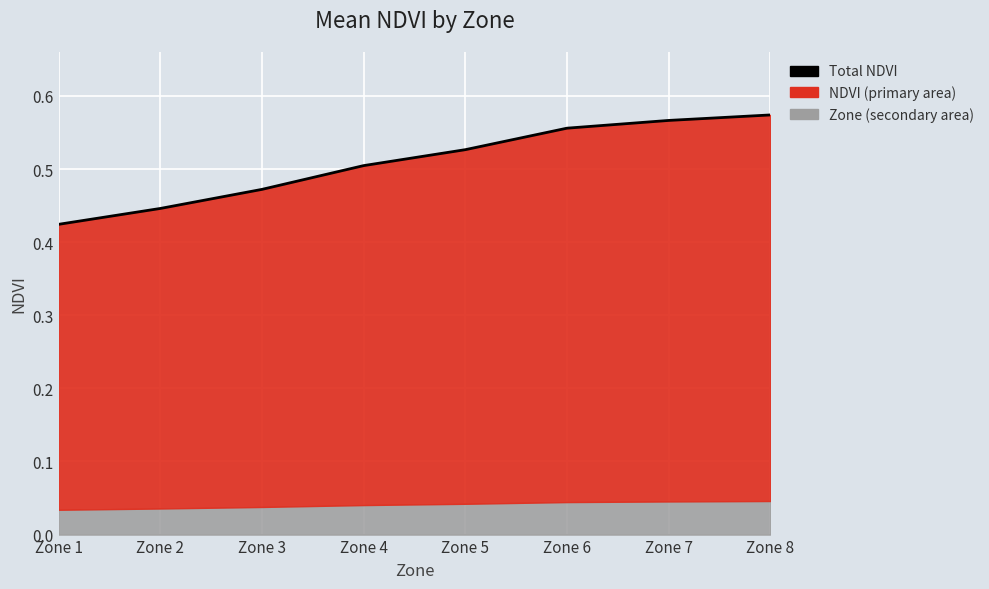

Reading left to right, what are all the values shown in this chart?

0.4	0.4	0.5	0.5	0.5	0.6	0.6	0.6